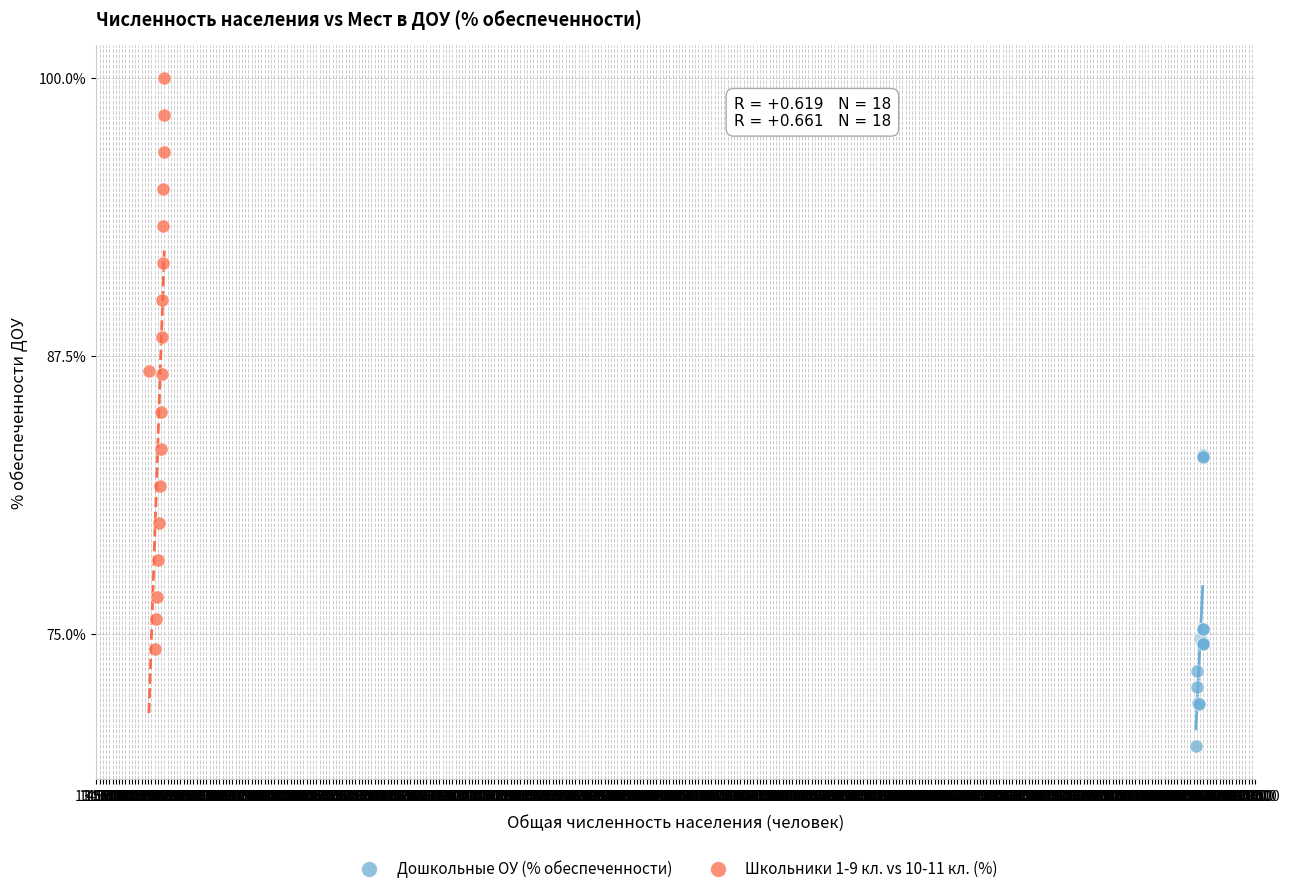

Which series reaches the minimum Y coordinate?

Дошкольные ОУ (% обеспеченности)